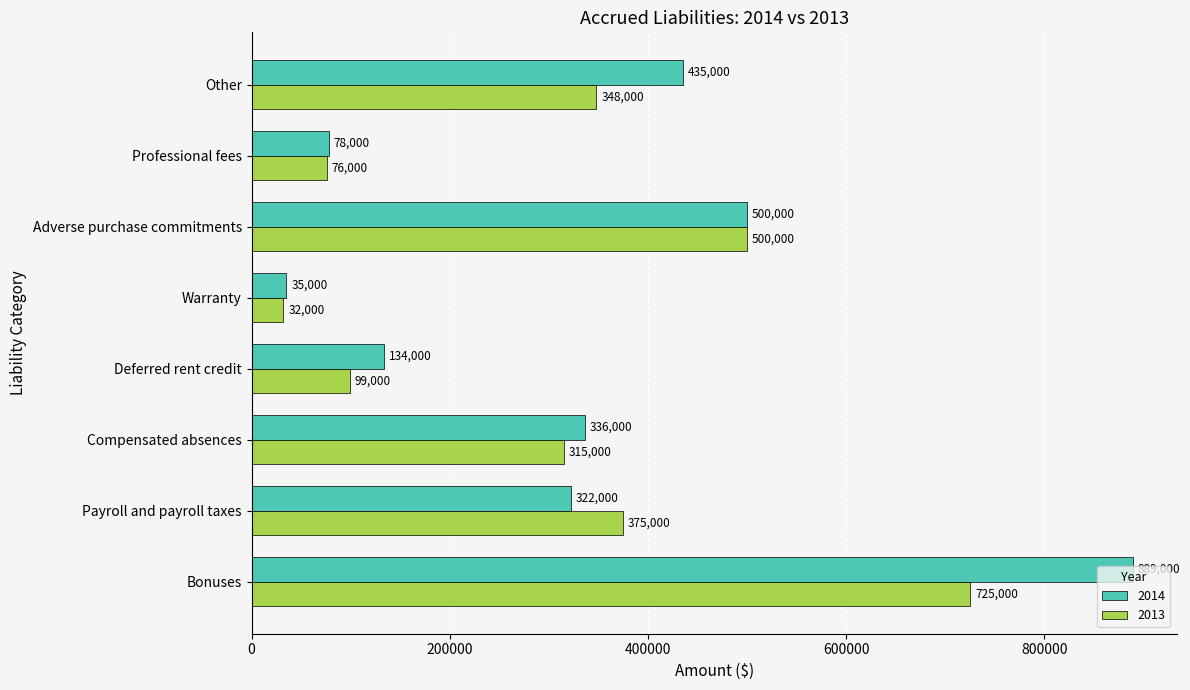

The 2013 series shows 99000 at Deferred rent credit. True or false?

True